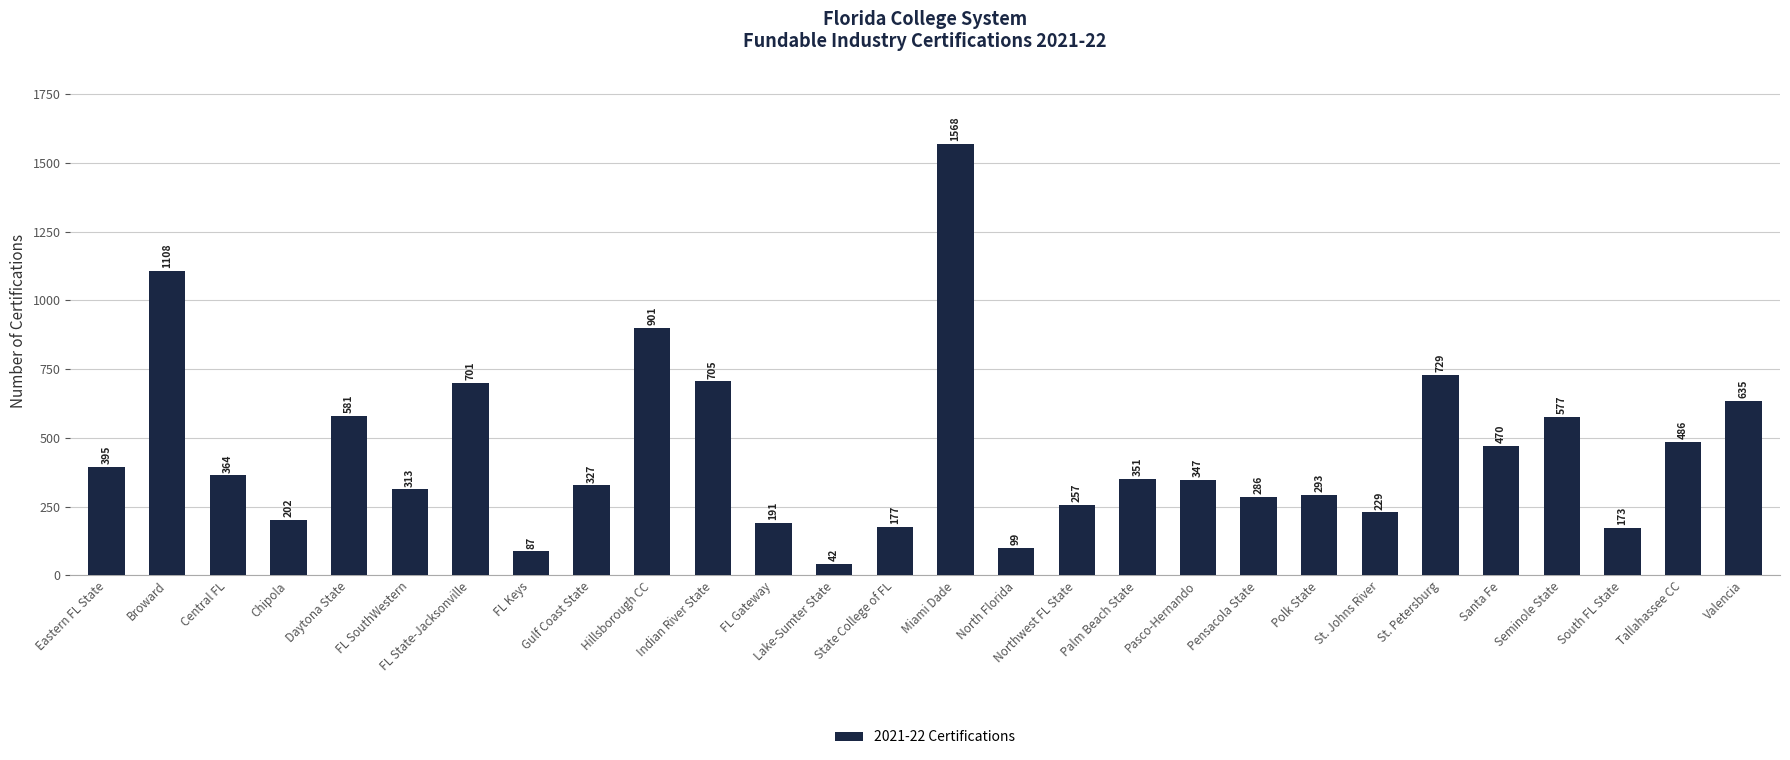

Approximately how many times larger is the value at Hillsborough CC compared to Palm Beach State?

2.6